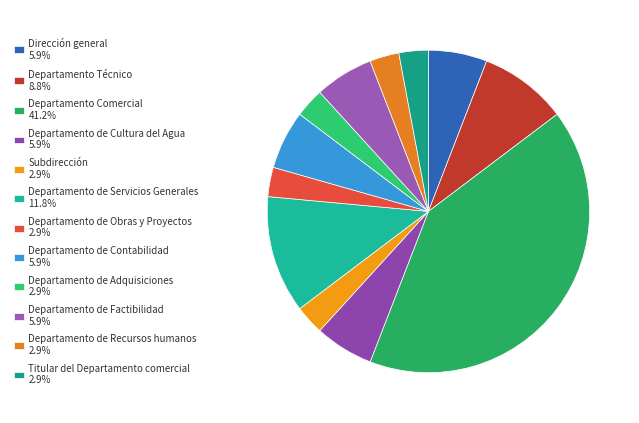

What is the smallest slice in the pie chart?

Subdirección